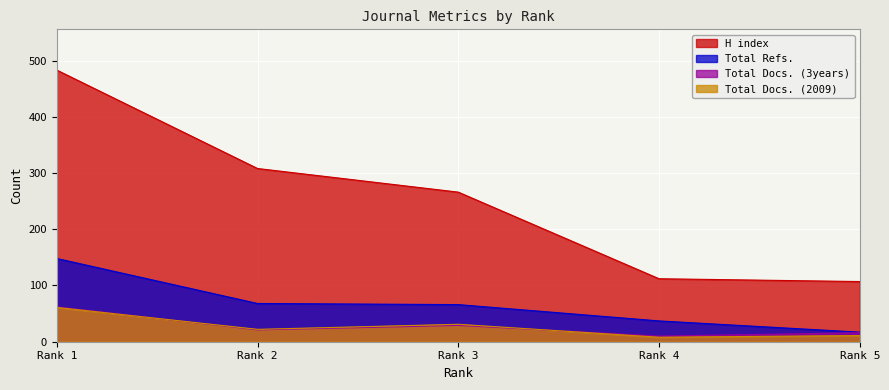

Which series has the widest spread of values?

H index